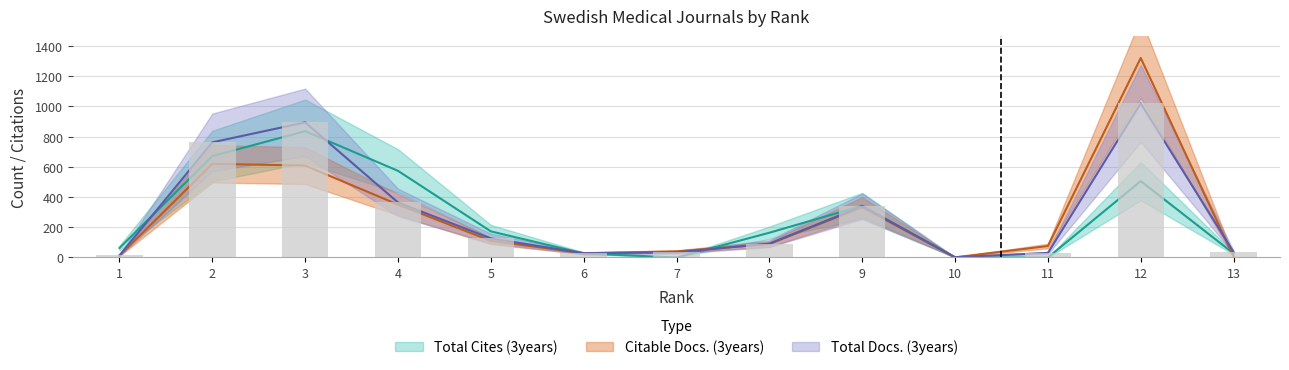

At which category is the sum across all series the highest?

12